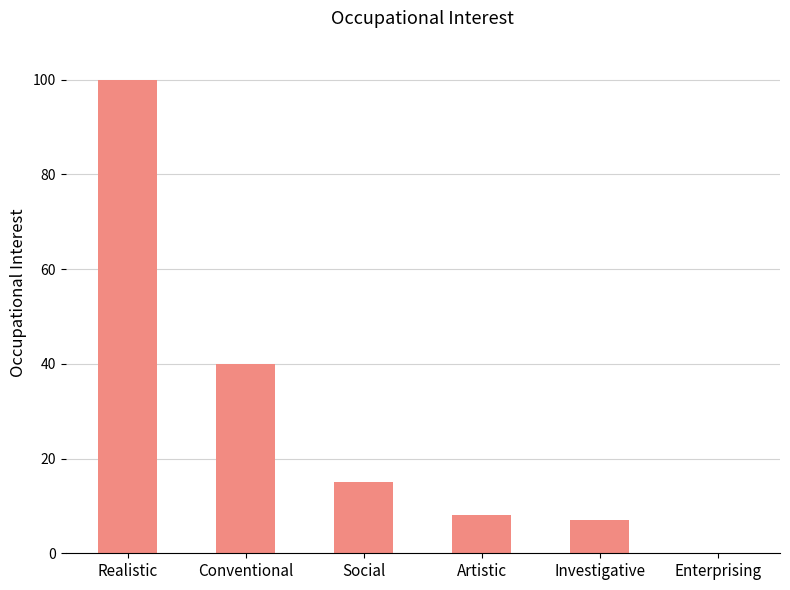

Are the bars grouped side by side (vs. stacked)?

No